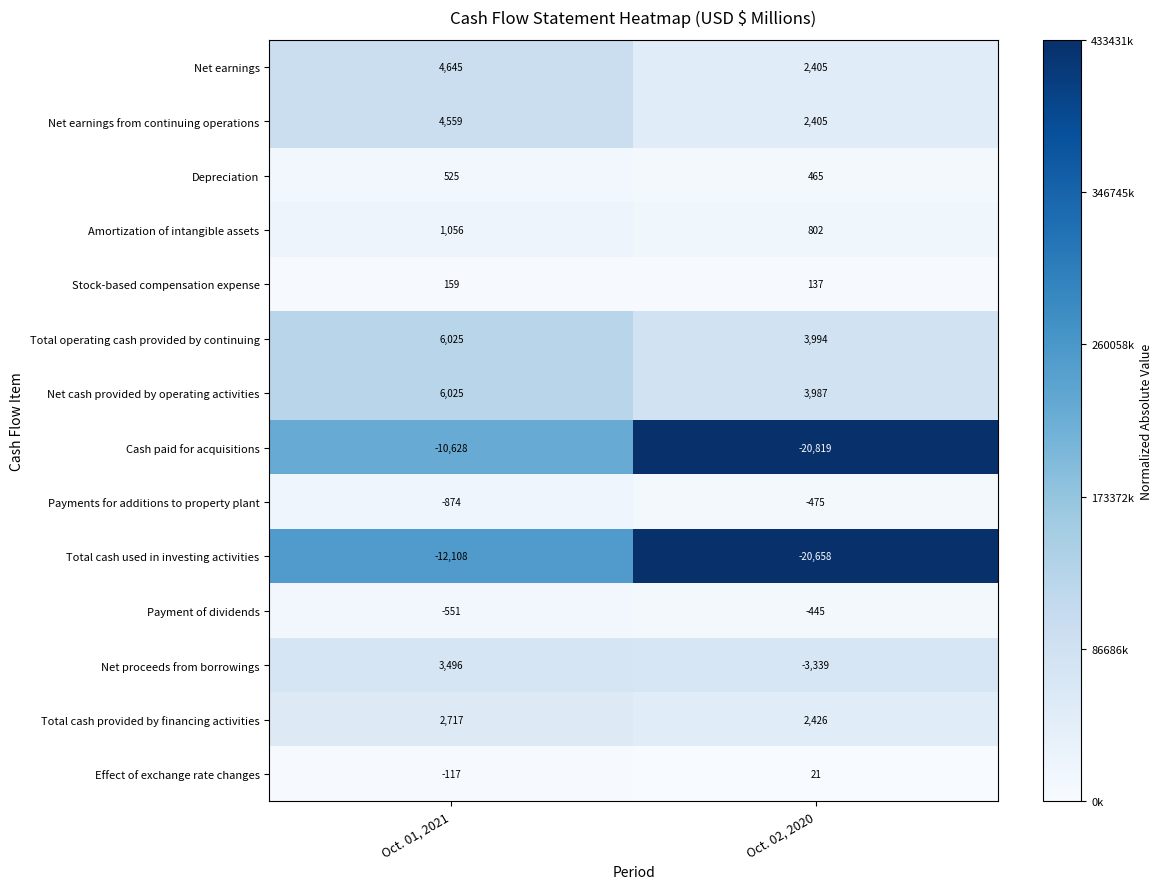

True or false: Cash paid for acquisitions has a value of -10628 at Oct. 01, 2021.

True